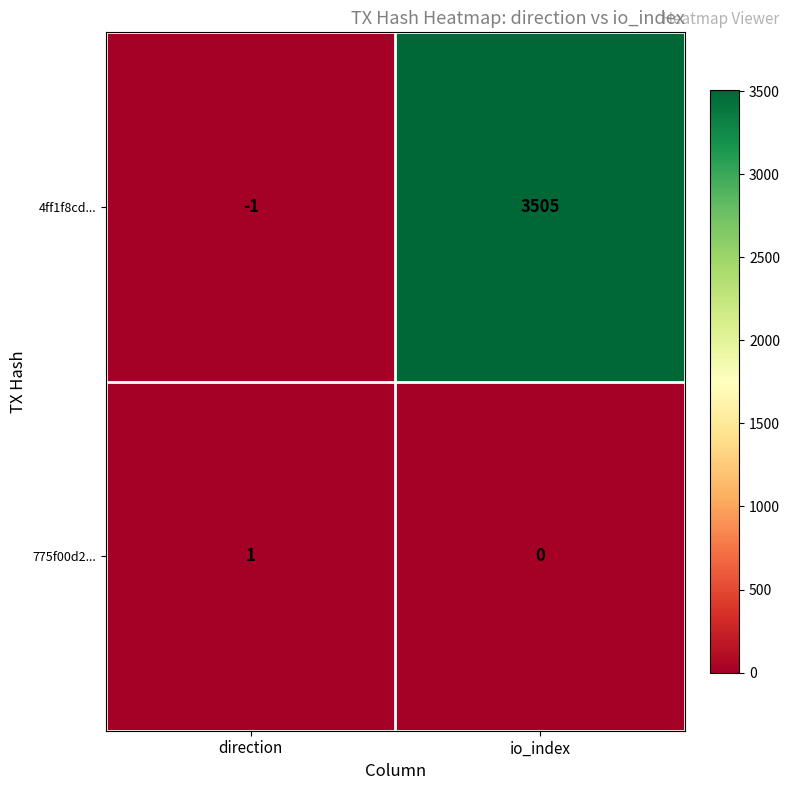

Rank the series by their maximum value, from highest to lowest.

4ff1f8cd..., 775f00d2...